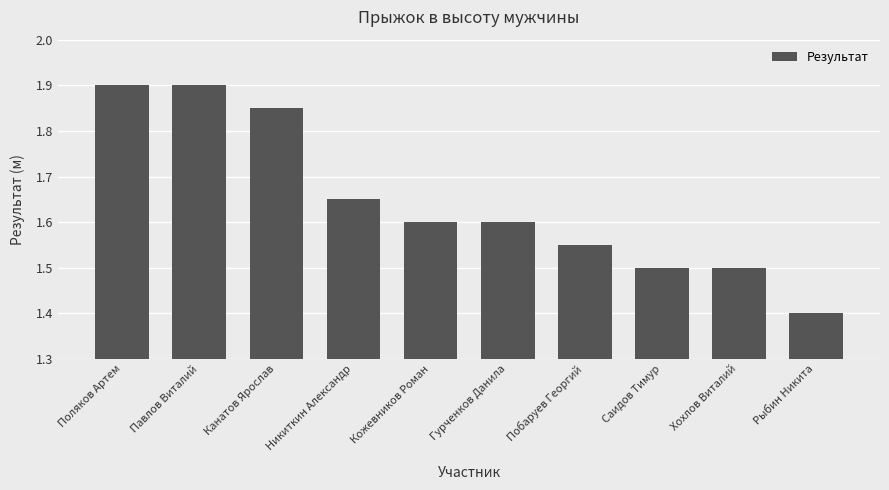

What is the minimum value shown in the chart?

1.4